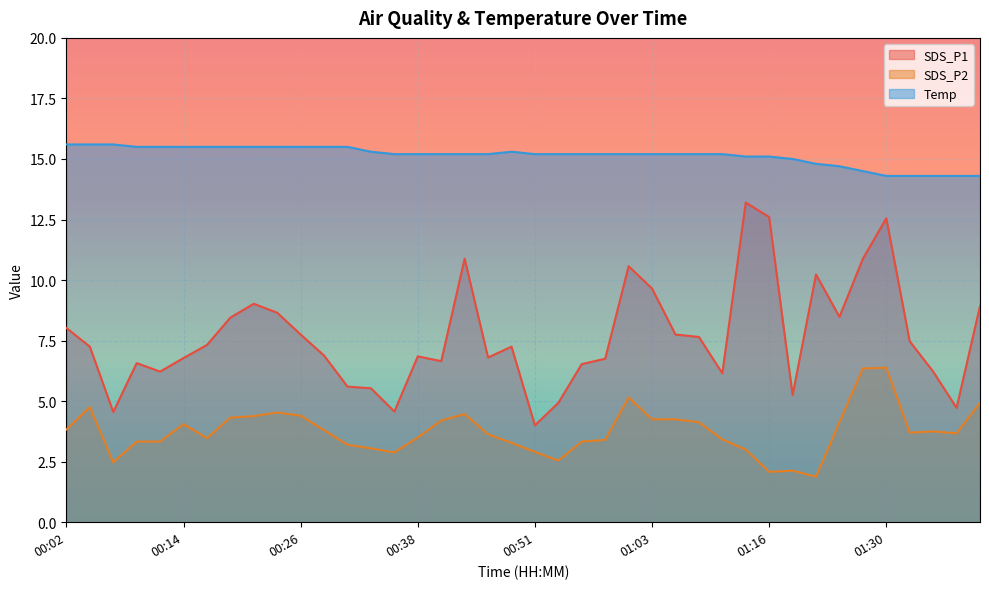

Reading left to right, what are all the values shown in this chart?

SDS_P1: 00:02=8.0	00:04=7.2	00:06=4.5	00:09=6.6	00:11=6.2	00:14=6.8	00:16=7.3	00:19=8.4	00:21=9.0	00:23=8.7	00:26=7.8	00:28=6.9	00:31=5.6	00:33=5.5	00:36=4.6	00:38=6.8	00:41=6.7	00:43=10.9	00:46=6.8	00:48=7.2	00:51=4.0	00:53=4.9	00:56=6.5	00:58=6.8	01:01=10.6	01:03=9.7	01:05=7.8	01:08=7.7	01:10=6.2	01:13=13.2	01:16=12.6	01:19=5.2	01:21=10.2	01:24=8.5	01:27=10.9	01:30=12.6	01:32=7.5	01:35=6.2	01:38=4.7	01:40=8.9
SDS_P2: 00:02=3.8	00:04=4.8	00:06=2.5	00:09=3.3	00:11=3.3	00:14=4.0	00:16=3.5	00:19=4.3	00:21=4.4	00:23=4.5	00:26=4.4	00:28=3.8	00:31=3.2	00:33=3.0	00:36=2.9	00:38=3.5	00:41=4.2	00:43=4.5	00:46=3.6	00:48=3.3	00:51=2.9	00:53=2.5	00:56=3.3	00:58=3.4	01:01=5.2	01:03=4.2	01:05=4.2	01:08=4.1	01:10=3.4	01:13=3.0	01:16=2.1	01:19=2.1	01:21=1.9	01:24=4.1	01:27=6.3	01:30=6.4	01:32=3.7	01:35=3.8	01:38=3.7	01:40=4.9
Temp: 00:02=15.6	00:04=15.6	00:06=15.6	00:09=15.5	00:11=15.5	00:14=15.5	00:16=15.5	00:19=15.5	00:21=15.5	00:23=15.5	00:26=15.5	00:28=15.5	00:31=15.5	00:33=15.3	00:36=15.2	00:38=15.2	00:41=15.2	00:43=15.2	00:46=15.2	00:48=15.3	00:51=15.2	00:53=15.2	00:56=15.2	00:58=15.2	01:01=15.2	01:03=15.2	01:05=15.2	01:08=15.2	01:10=15.2	01:13=15.1	01:16=15.1	01:19=15.0	01:21=14.8	01:24=14.7	01:27=14.5	01:30=14.3	01:32=14.3	01:35=14.3	01:38=14.3	01:40=14.3